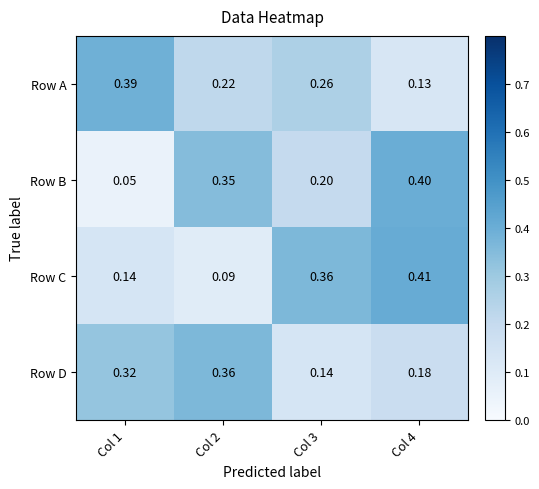

Rank the series by their maximum value, from highest to lowest.

Row C, Row B, Row A, Row D